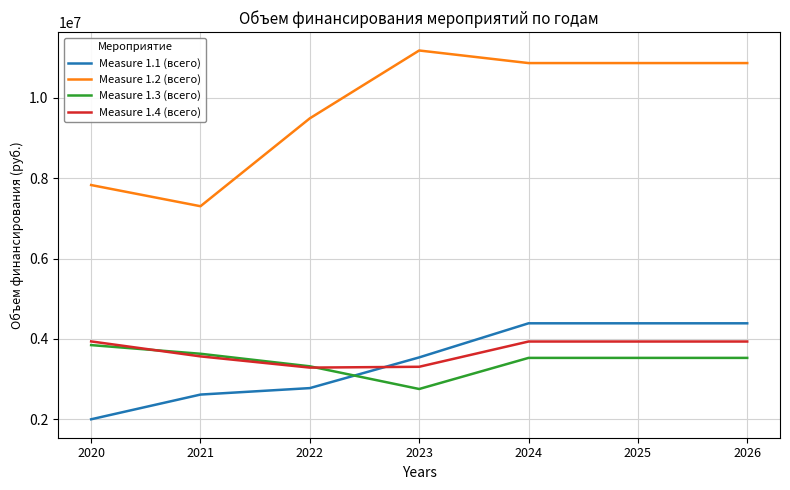

What value does the Measure 1.2 (всего) series have at 2021, to the nearest 10?

7301820